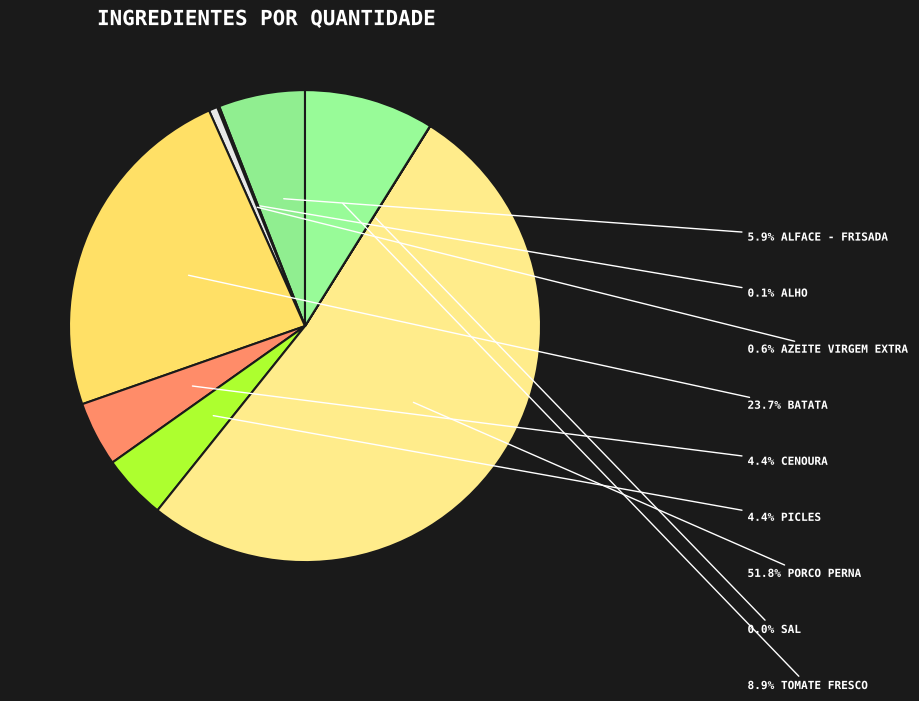

How many slices are in this pie chart?

9